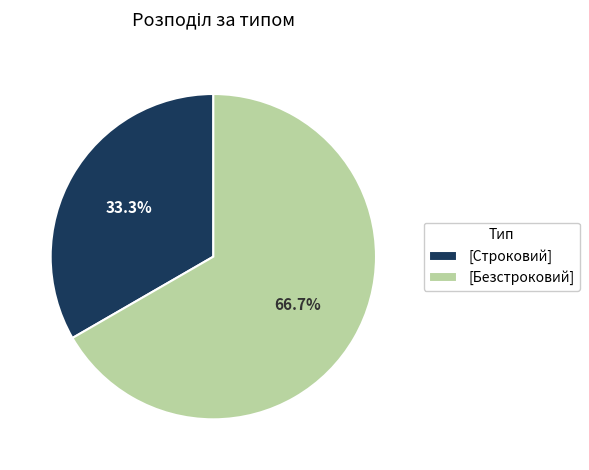

Which slice represents more than half of the pie?

[Безстроковий]